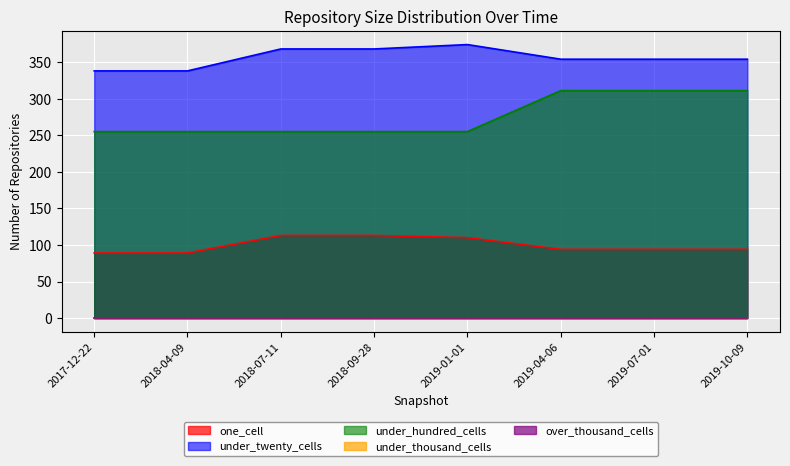

The under_hundred_cells series shows 311 at 2019-07-01. True or false?

True